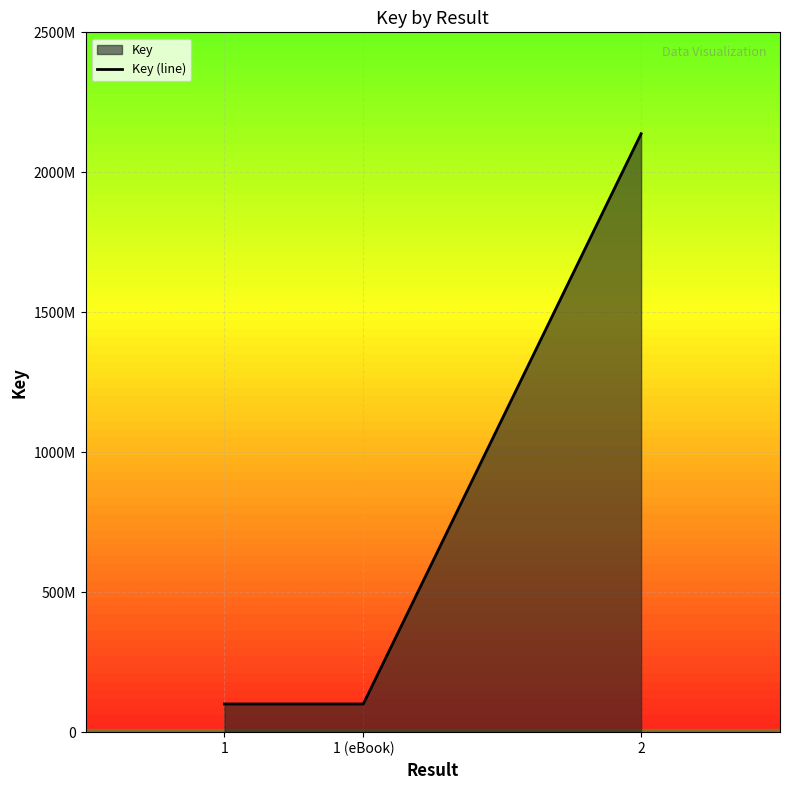

The chart shows a value of 160516606 at 1 (eBook). True or false?

False